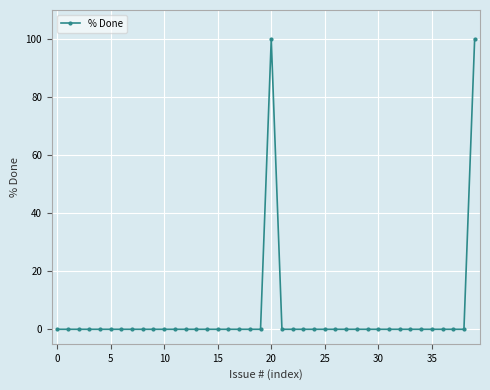

What is the sum of all values?

200